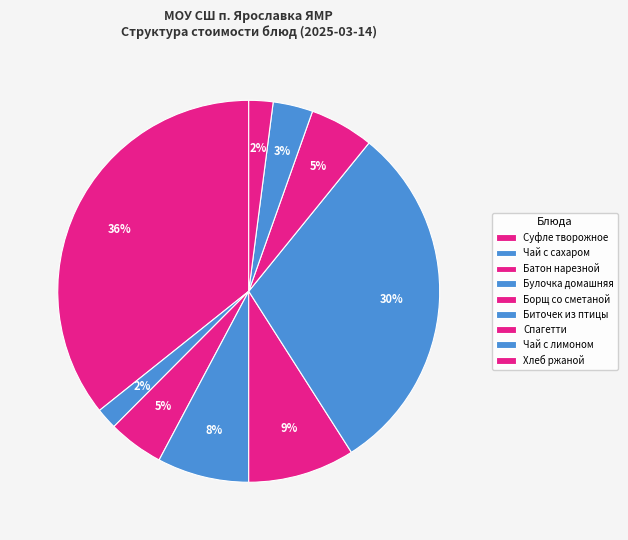

To the nearest percent, what is the average slice percentage?

11%